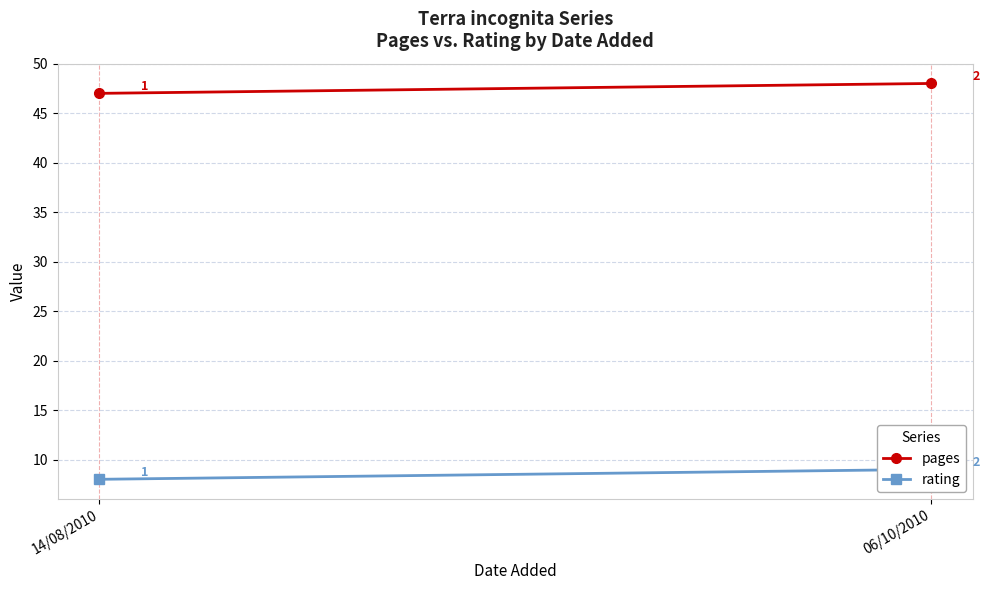

How many data points does each series have?

2